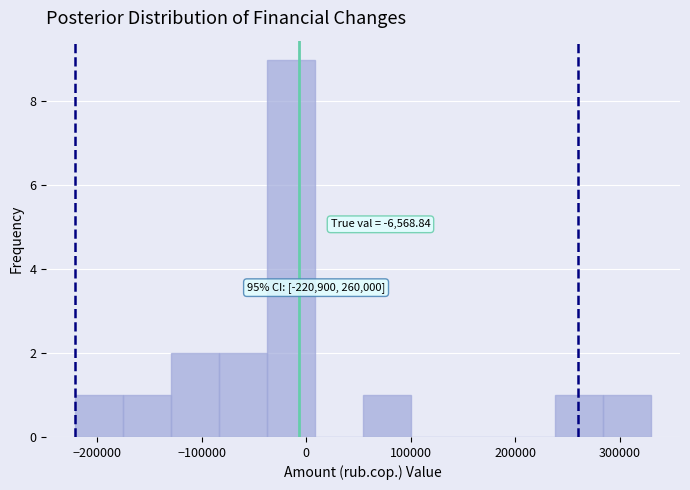

Which range on the x-axis has the tallest bar?

-40000 to 10000